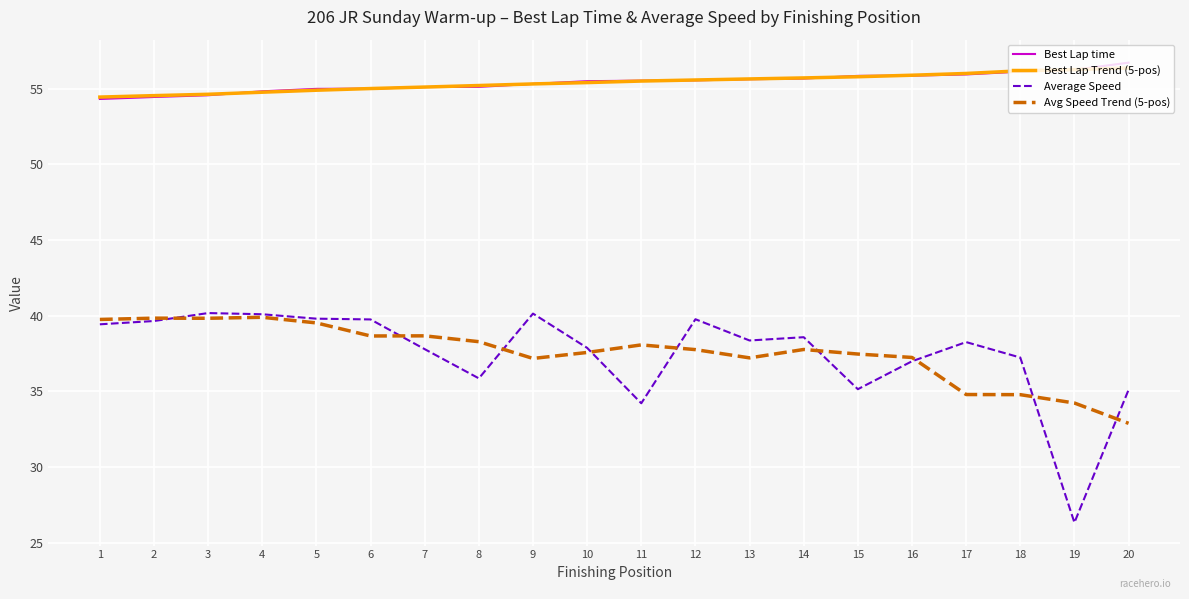

What value does the Best Lap time series have at 10?

55.5